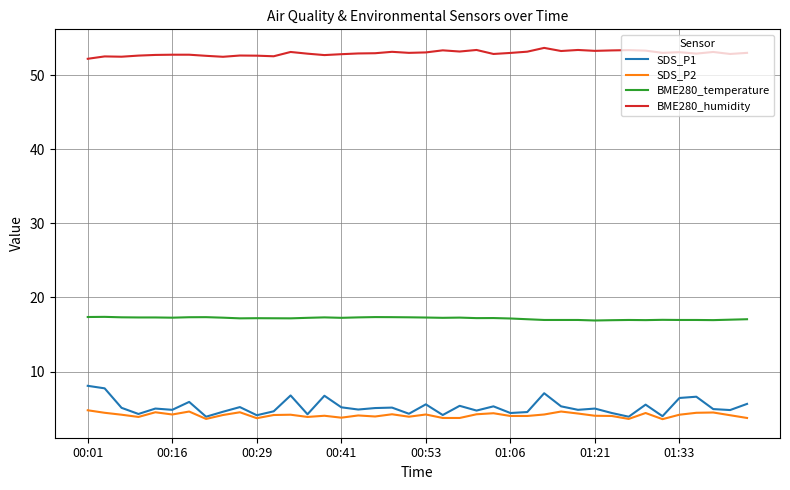

List the series in order of their peak value, highest first.

BME280_humidity, BME280_temperature, SDS_P1, SDS_P2